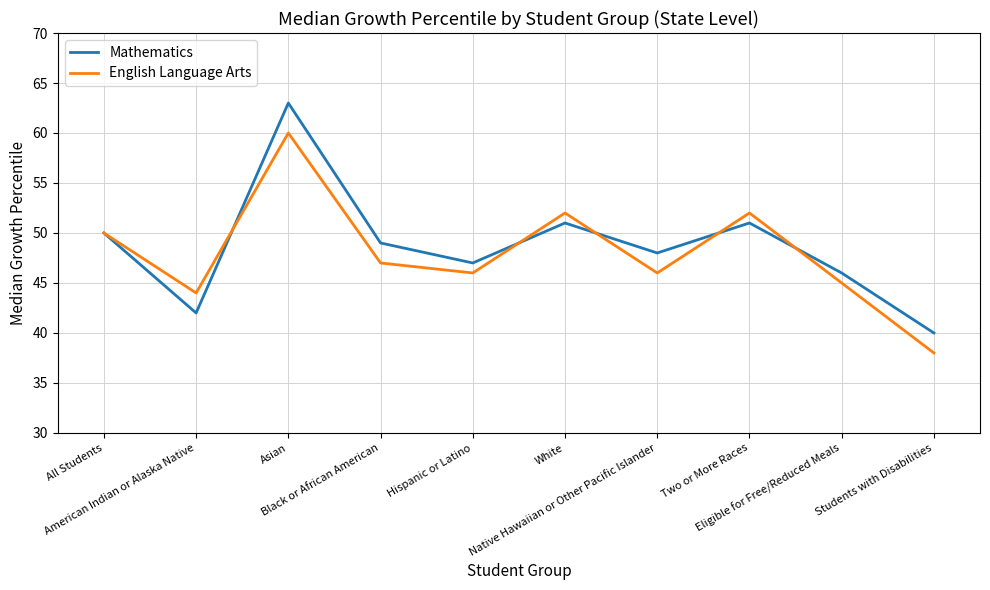

What is the difference between the highest and lowest values at White?

1